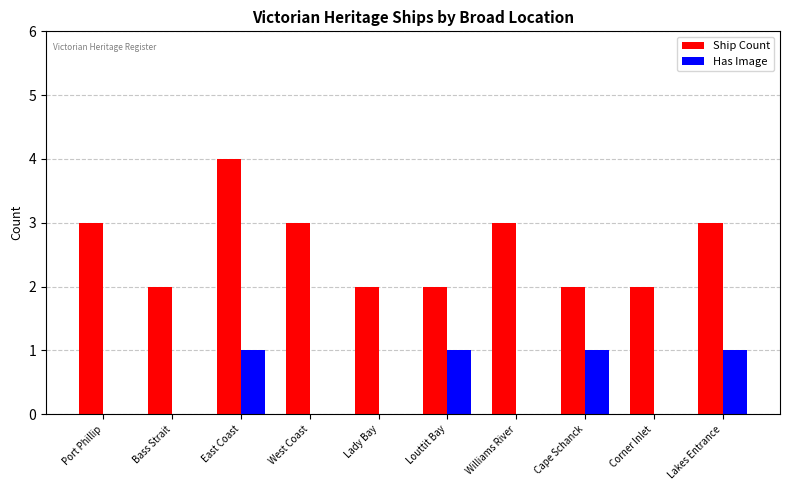

Between Port Phillip and Lakes Entrance, which series saw the biggest shift?

Has Image